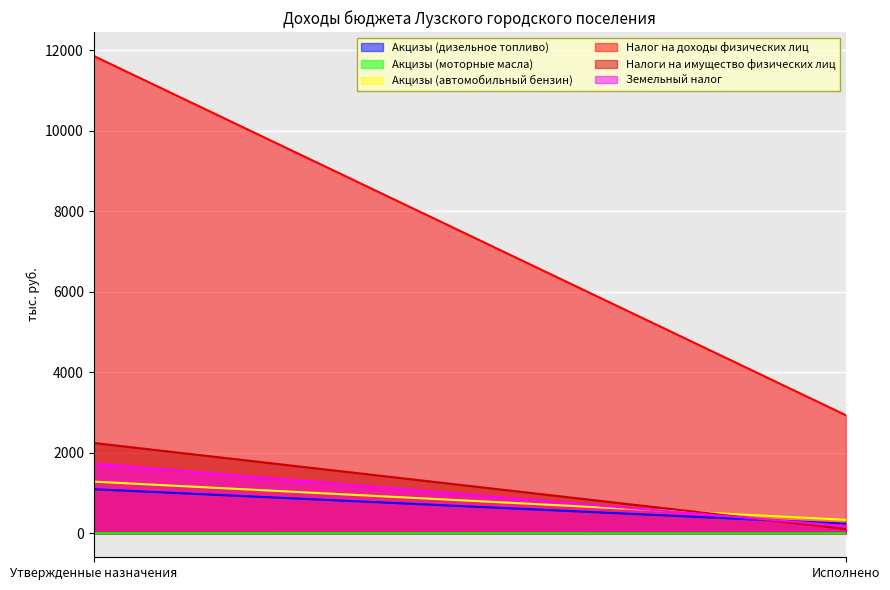

Which series has the widest spread of values?

Налог на доходы физических лиц